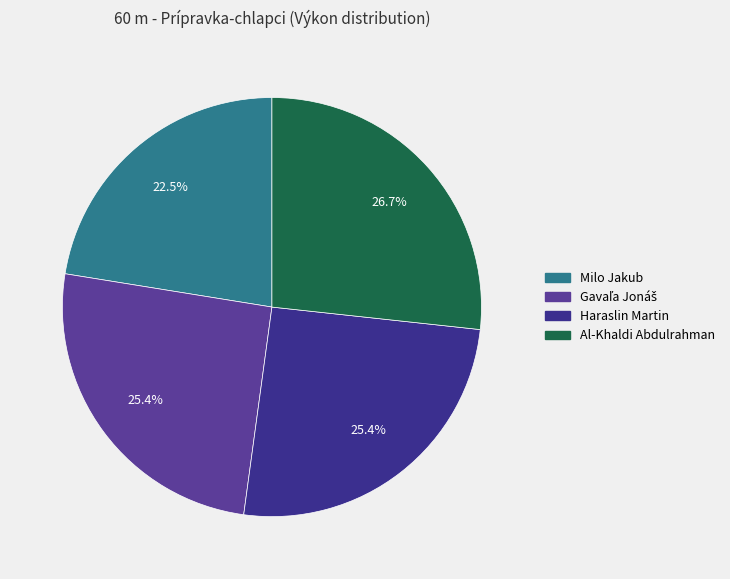

How many slices are in this pie chart?

4